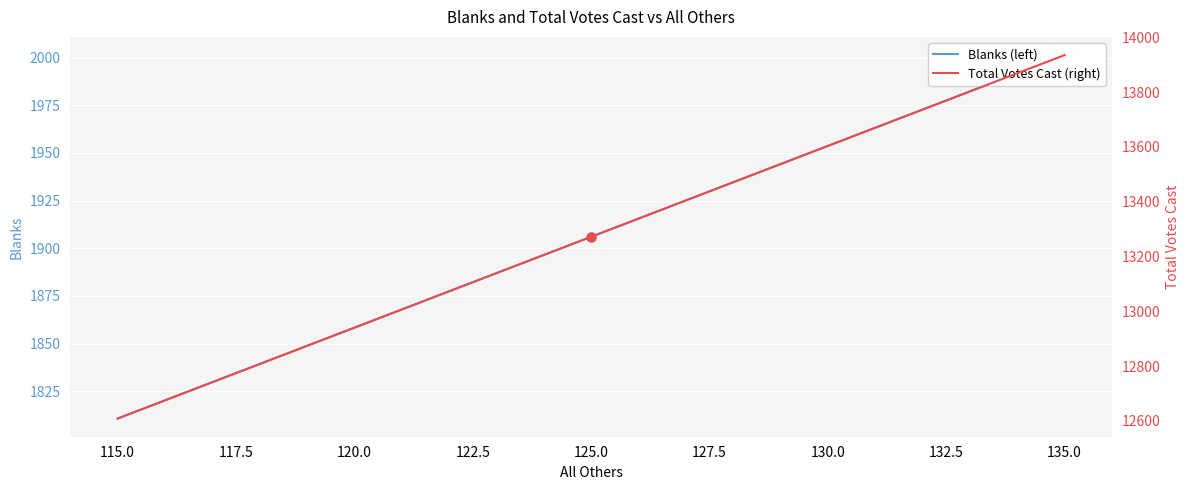

Which series has the largest Y range (max minus min)?

Total Votes Cast (right)